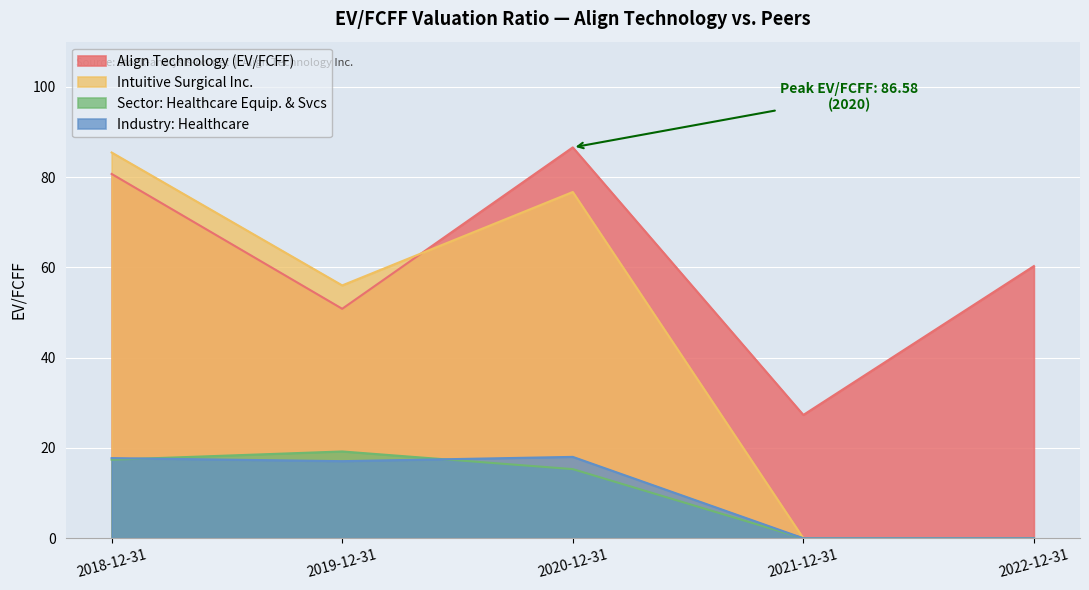

Reading left to right, transcribe all the data shown in this chart.

Align Technology (EV/FCFF): 2018-12-31=80.7	2019-12-31=50.8	2020-12-31=86.6	2021-12-31=27.3	2022-12-31=60.3
Intuitive Surgical Inc.: 2018-12-31=85.5	2019-12-31=56.0	2020-12-31=76.7	2021-12-31=0.0	2022-12-31=0.0
Sector: Healthcare Equip. & Svcs: 2018-12-31=17.4	2019-12-31=19.2	2020-12-31=15.3	2021-12-31=0.0	2022-12-31=0.0
Industry: Healthcare: 2018-12-31=17.8	2019-12-31=17.1	2020-12-31=18.0	2021-12-31=0.0	2022-12-31=0.0